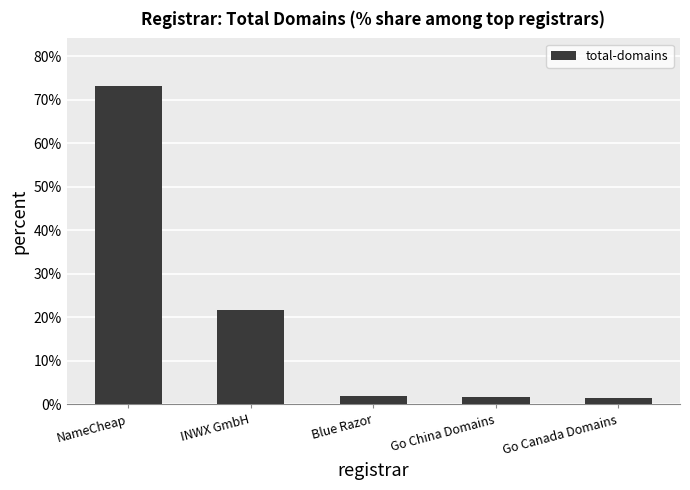

True or false: the data shows 1.7 at Go China Domains.

True